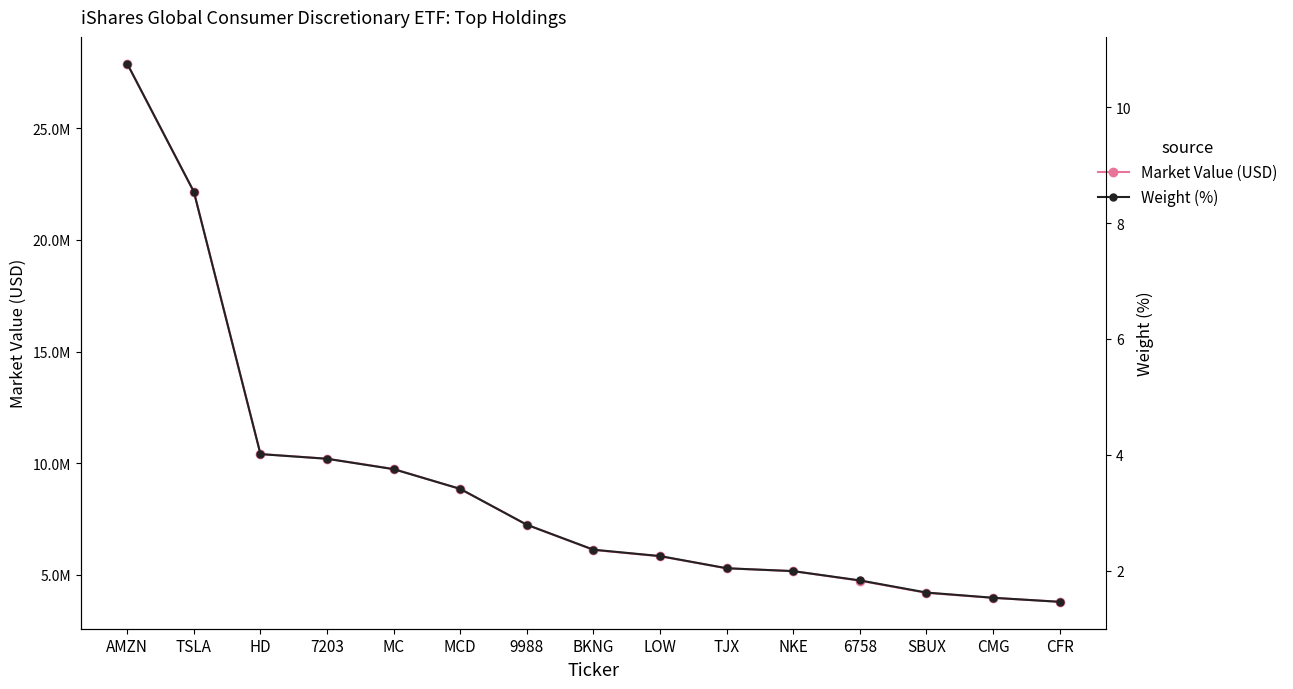

What is the highest value of the Market Value (USD) series?

27889050.8